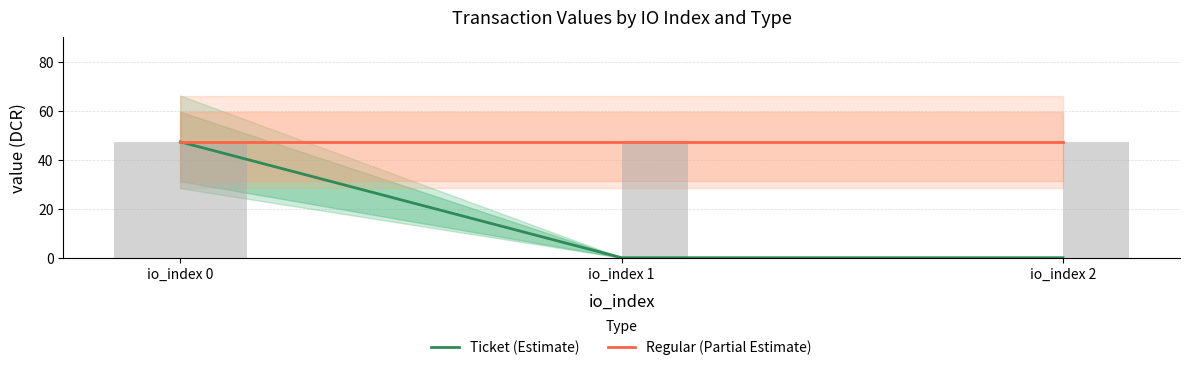

Which series has the largest range (max minus min)?

Ticket (Estimate)